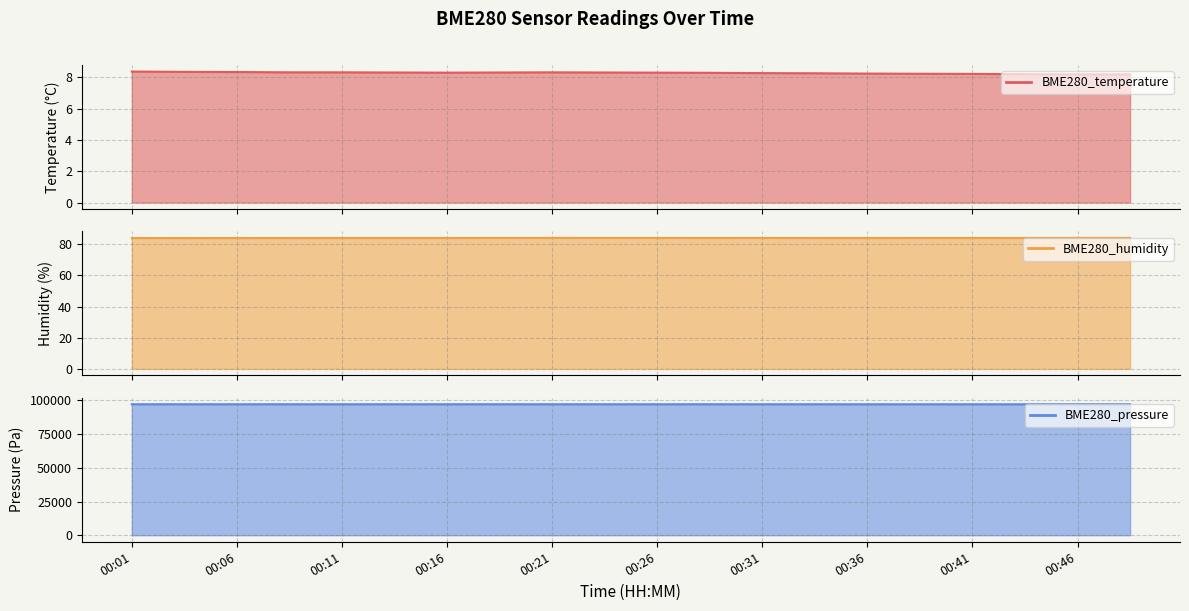

How many interior local valleys does the BME280_pressure series have?

6